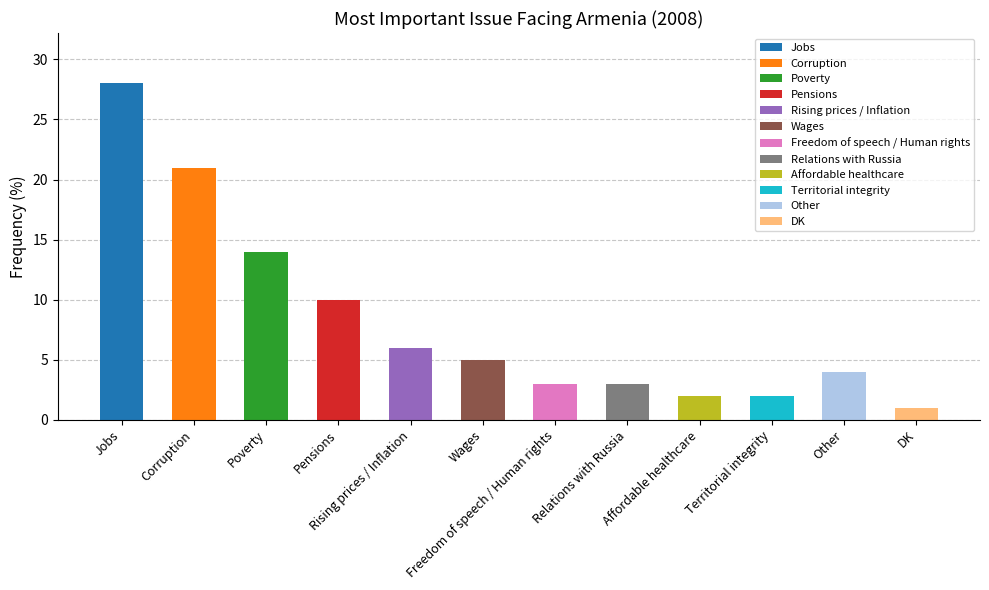

What is the value of the 1st bar from the left?

28